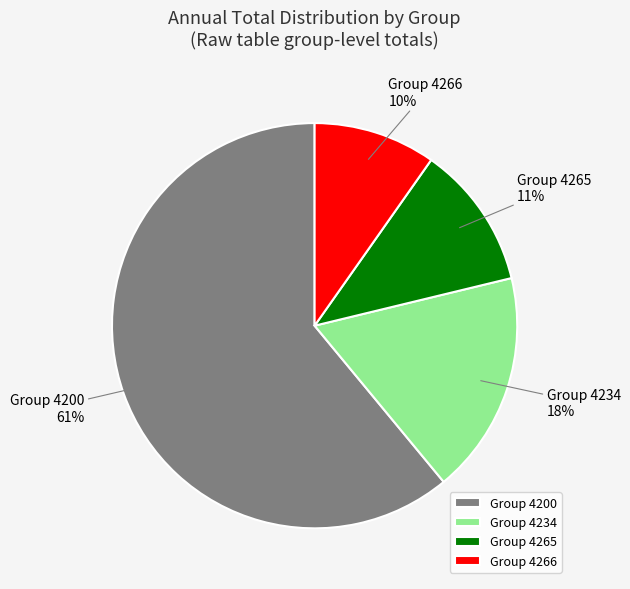

What percentage is the Group 4234 slice, to the nearest percent?

18%